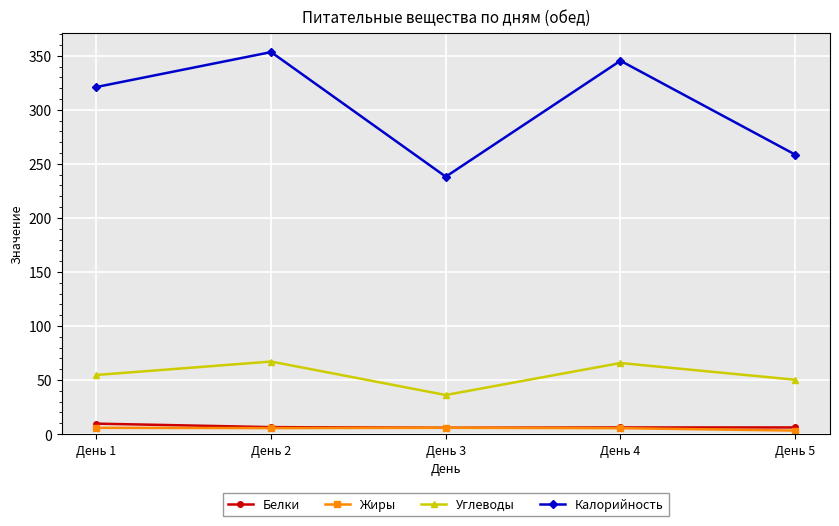

Is this an area chart (filled region under the line)?

No